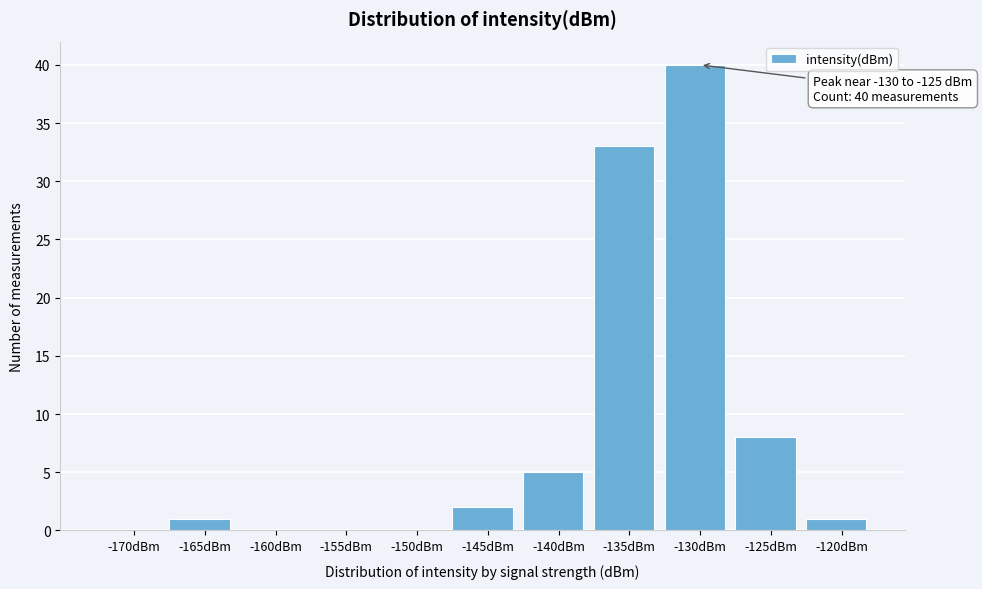

Reading left to right, transcribe all the data shown in this chart.

-170dBm=0	-165dBm=1	-160dBm=0	-155dBm=0	-150dBm=0	-145dBm=2	-140dBm=5	-135dBm=33	-130dBm=40	-125dBm=8	-120dBm=1